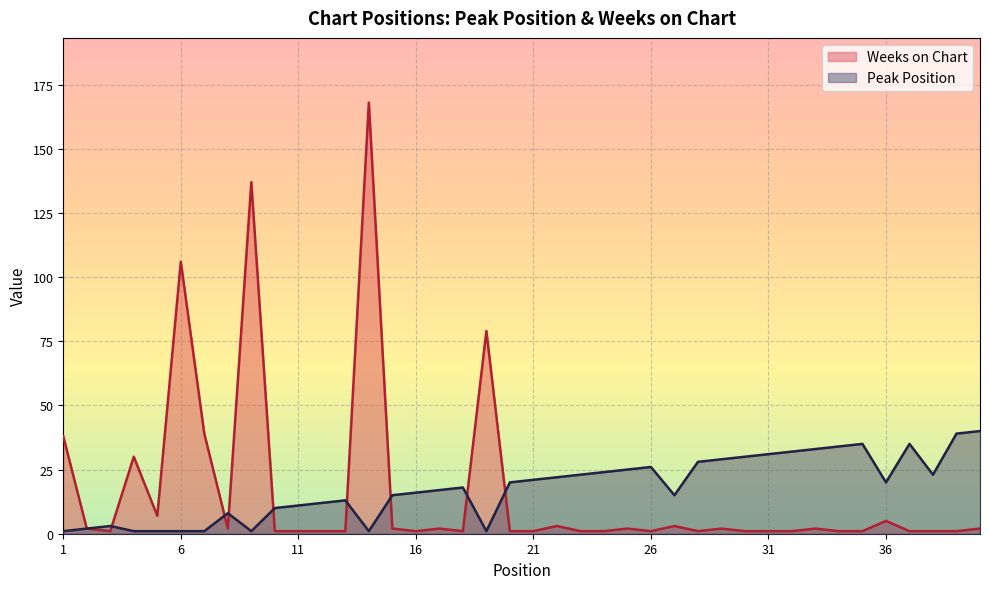

Which series ends up on top after the final intersection of Weeks on Chart and Peak Position?

Peak Position